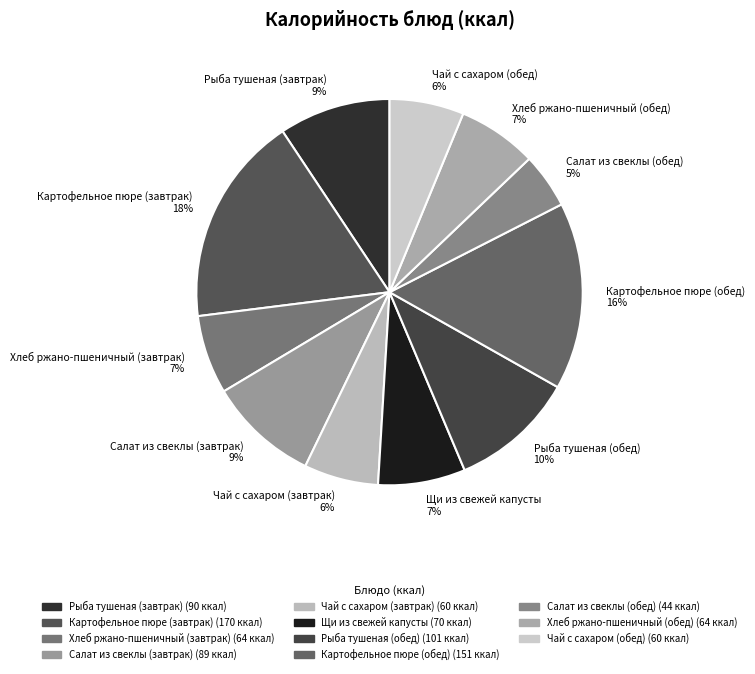

Is there a majority slice in this chart?

No